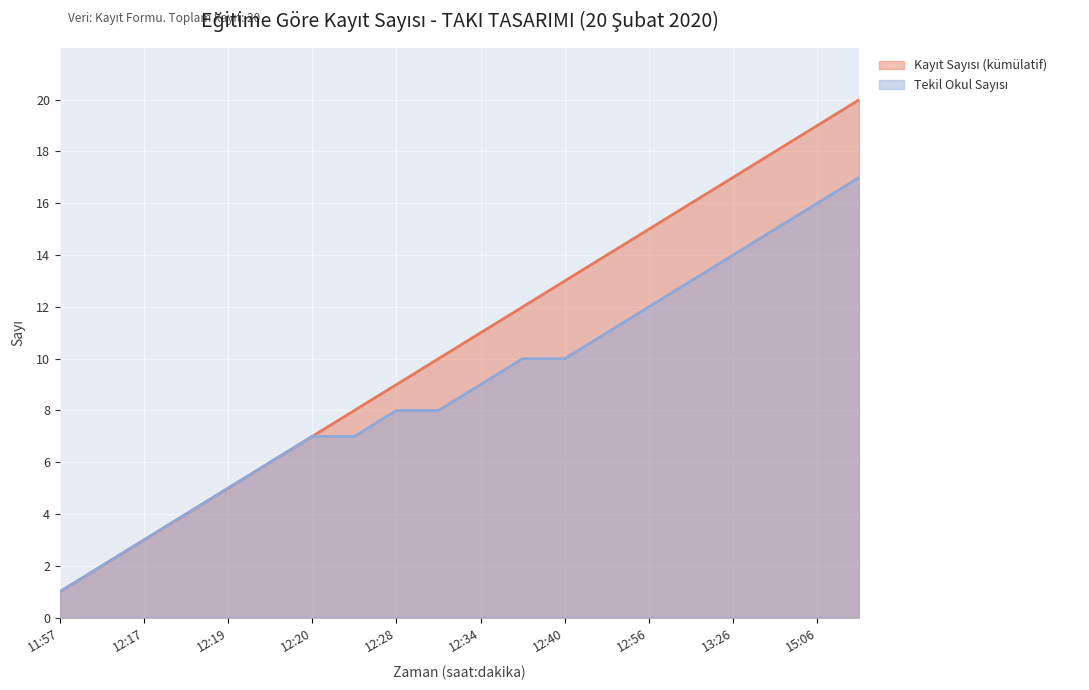

What is the spread (max minus min) of values at 12:34?

2